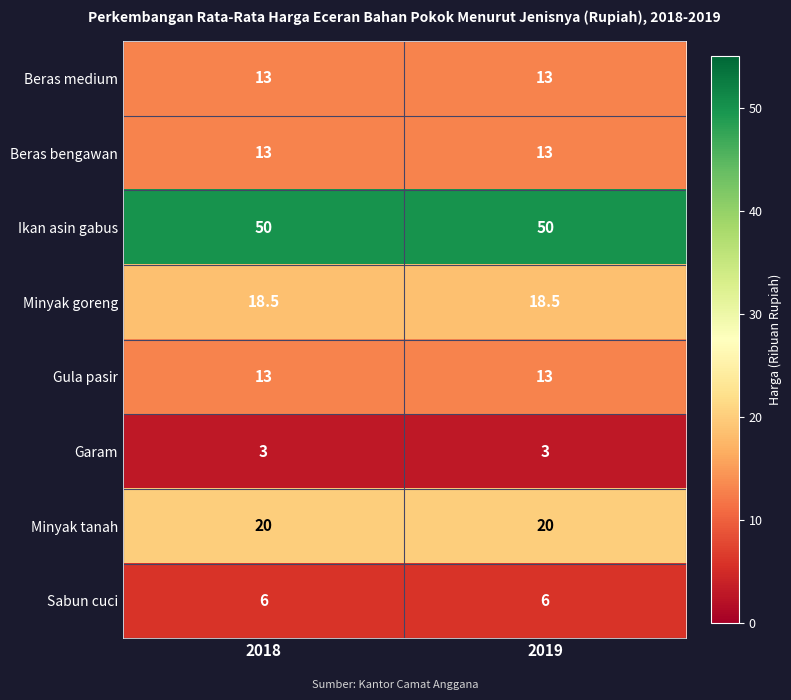

What is the spread (max minus min) of values at 2019?

47.0